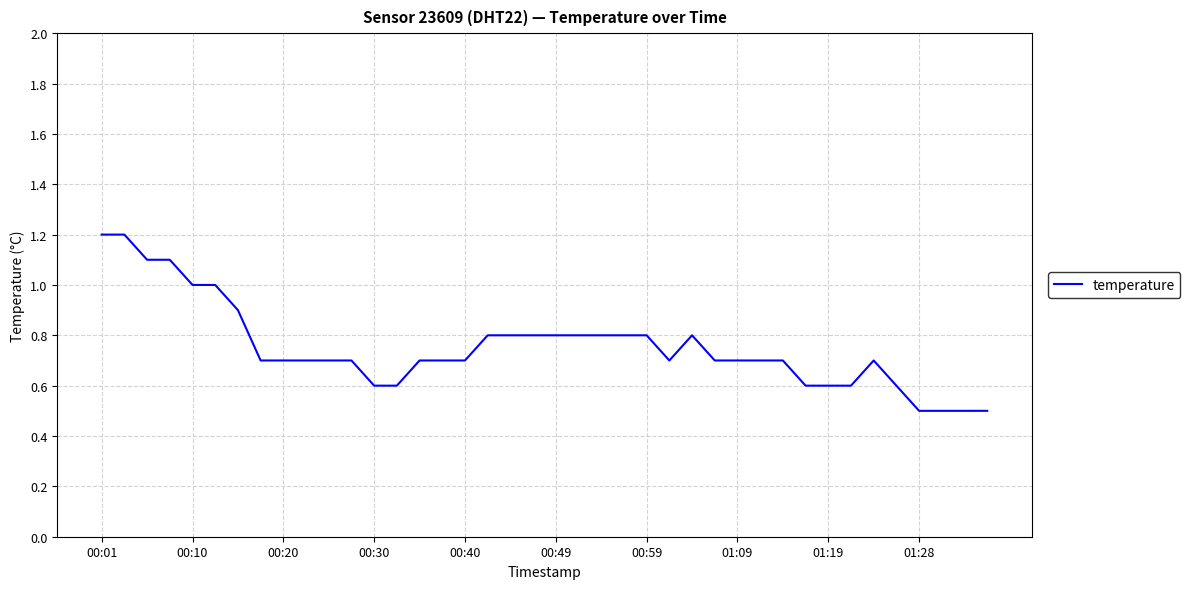

What is the difference between the second highest and minimum values?

0.7